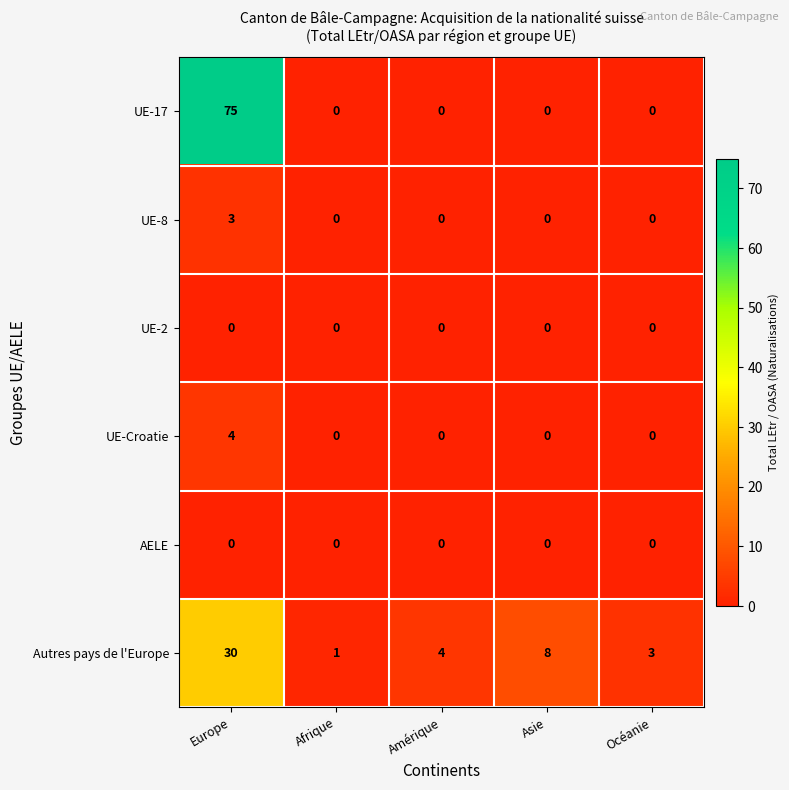

At which label does UE-8 reach its peak?

Europe